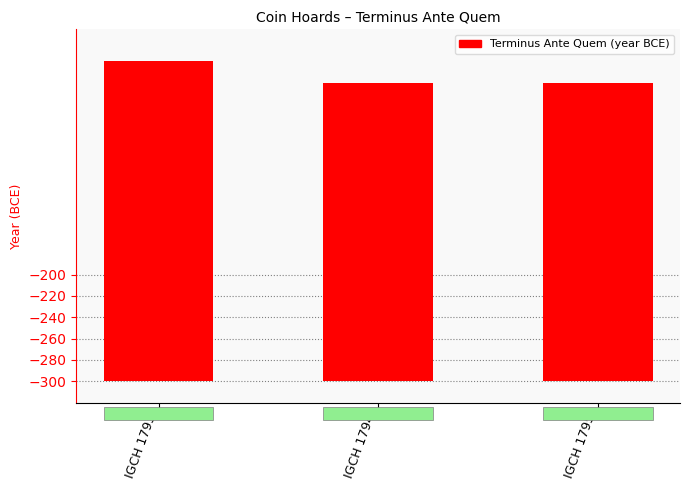

What is the sum of all values?

860